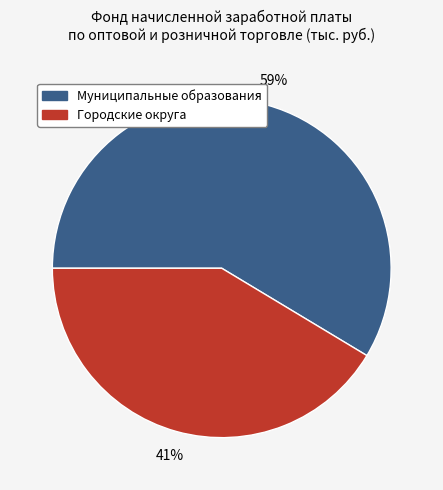

Is the sum of Городские округа and Муниципальные образования greater than half?

Yes